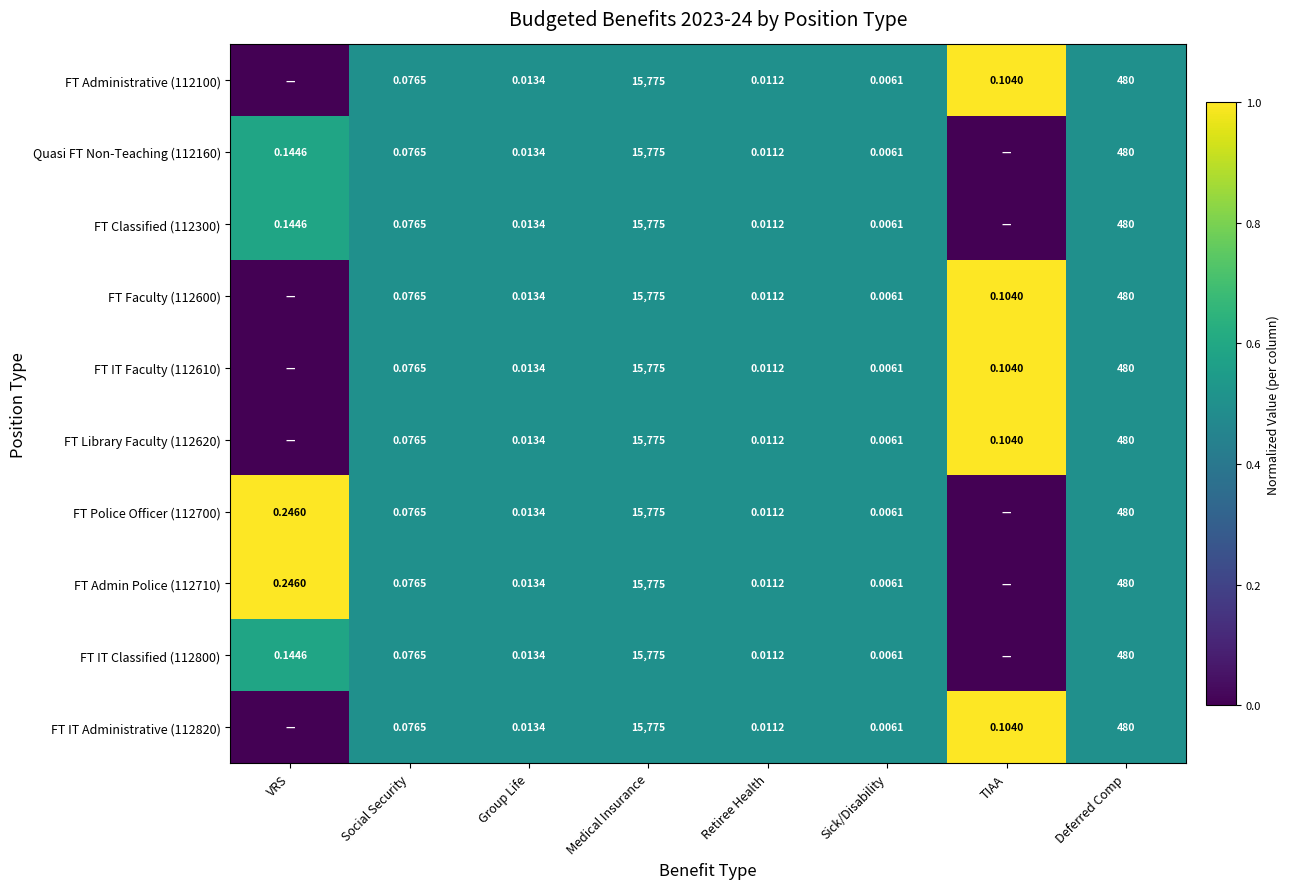

How many series are shown in this chart?

10